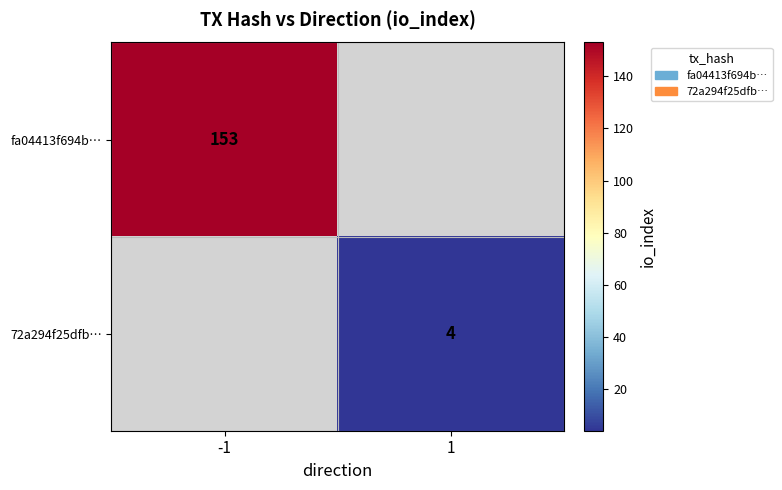

Which has a higher value, 1 or -1?

-1